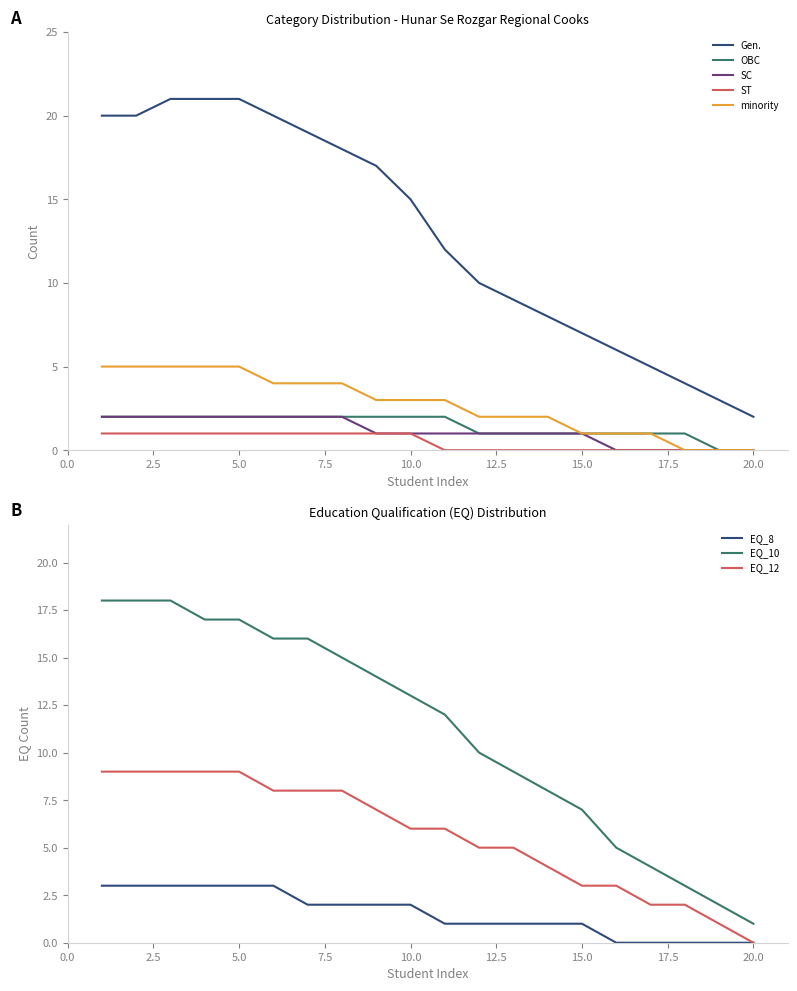

What is the difference between the SC values at 20 and 4?

2